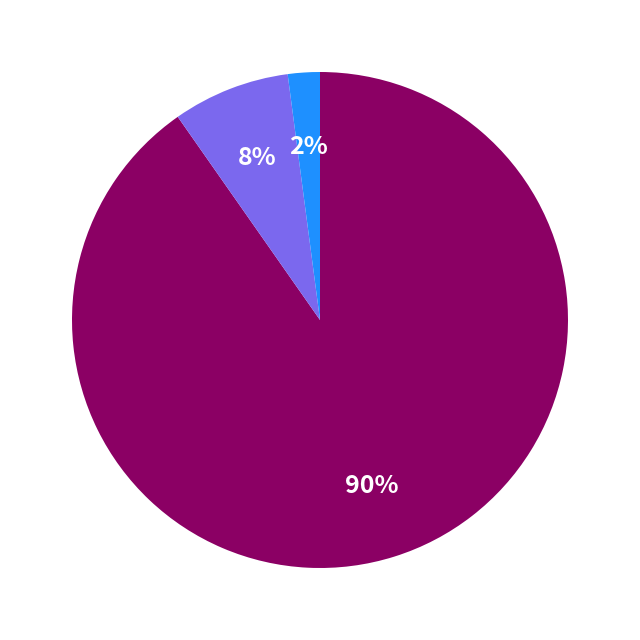

How many segments does this pie chart have?

3